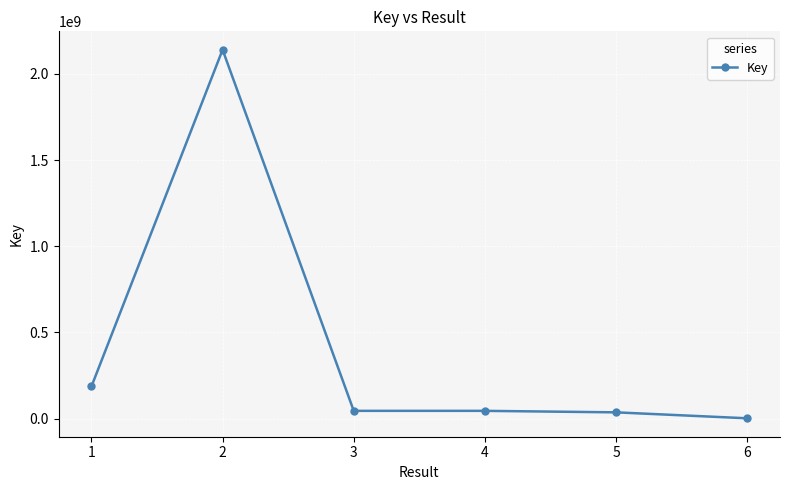

What is the maximum value shown in the chart?

2140683136